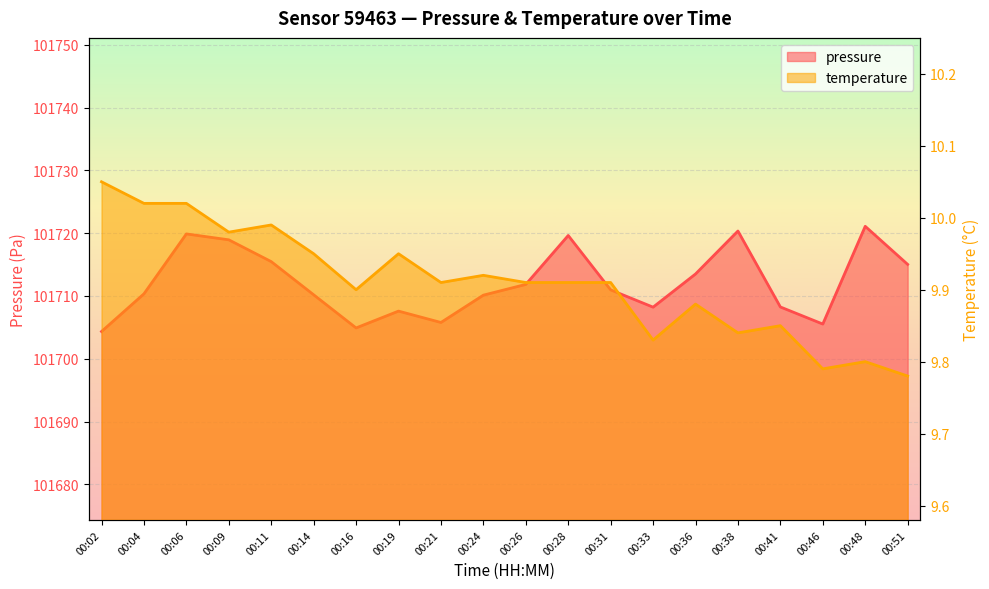

Rank the series at 00:36 from lowest to highest value.

temperature, pressure